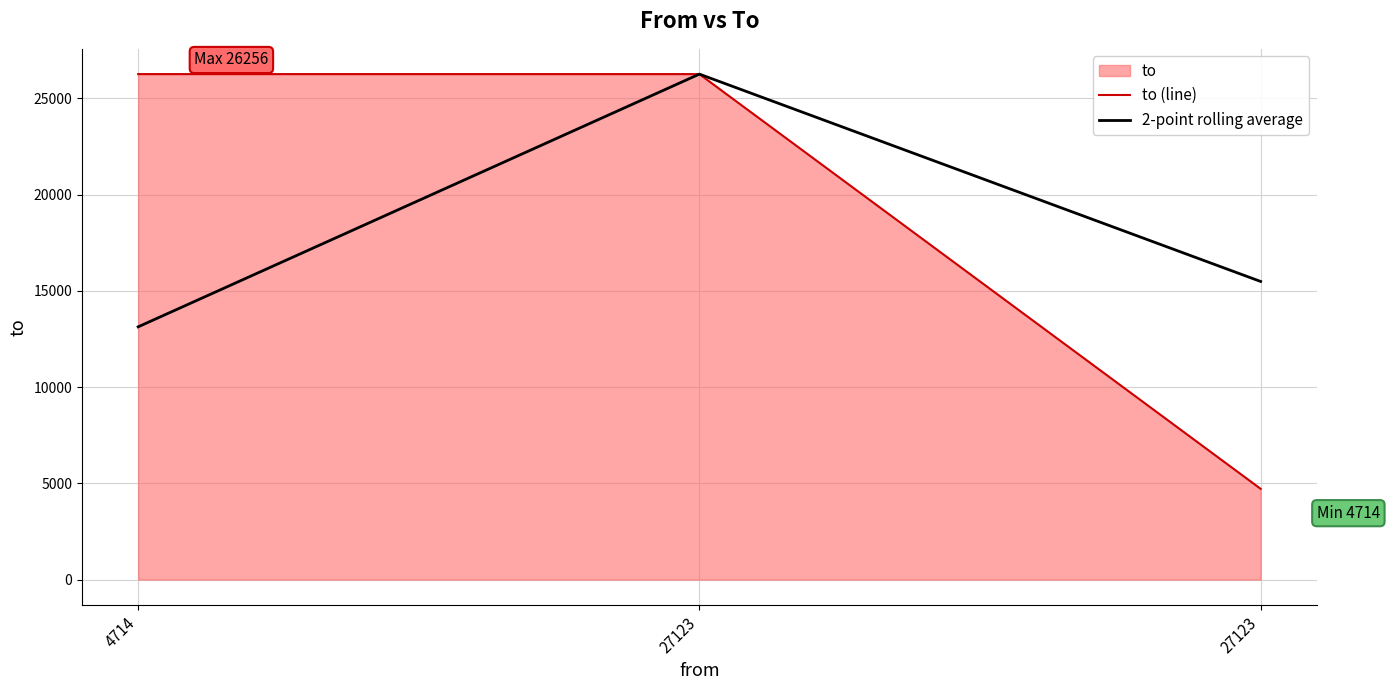

List the labels in order of 2-point rolling average value, largest first.

27123, 27123, 4714